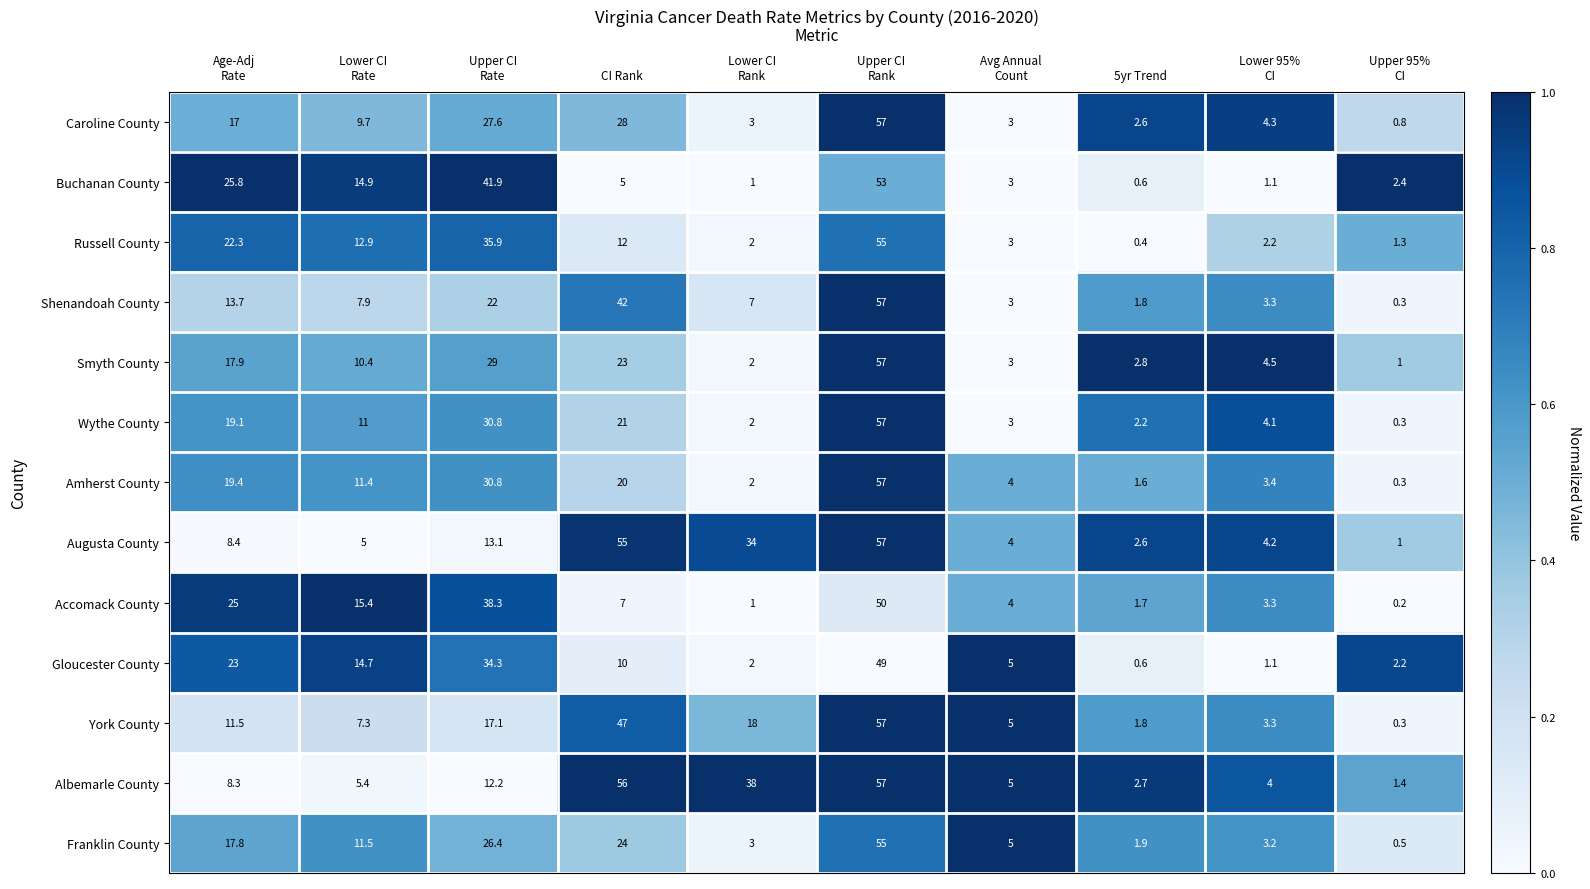

The Buchanan County series shows 1.0 at 5yr Trend. True or false?

False